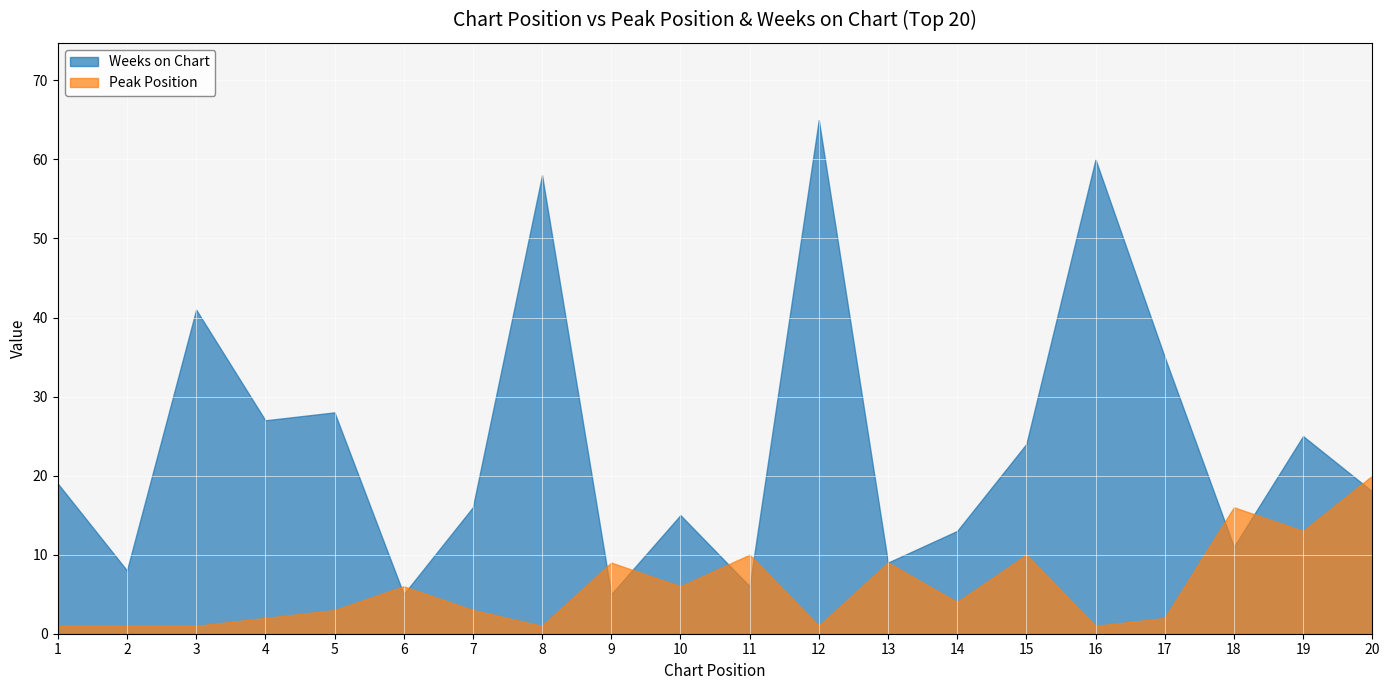

What is the value of the Peak Position point at the 3rd from the left?

1